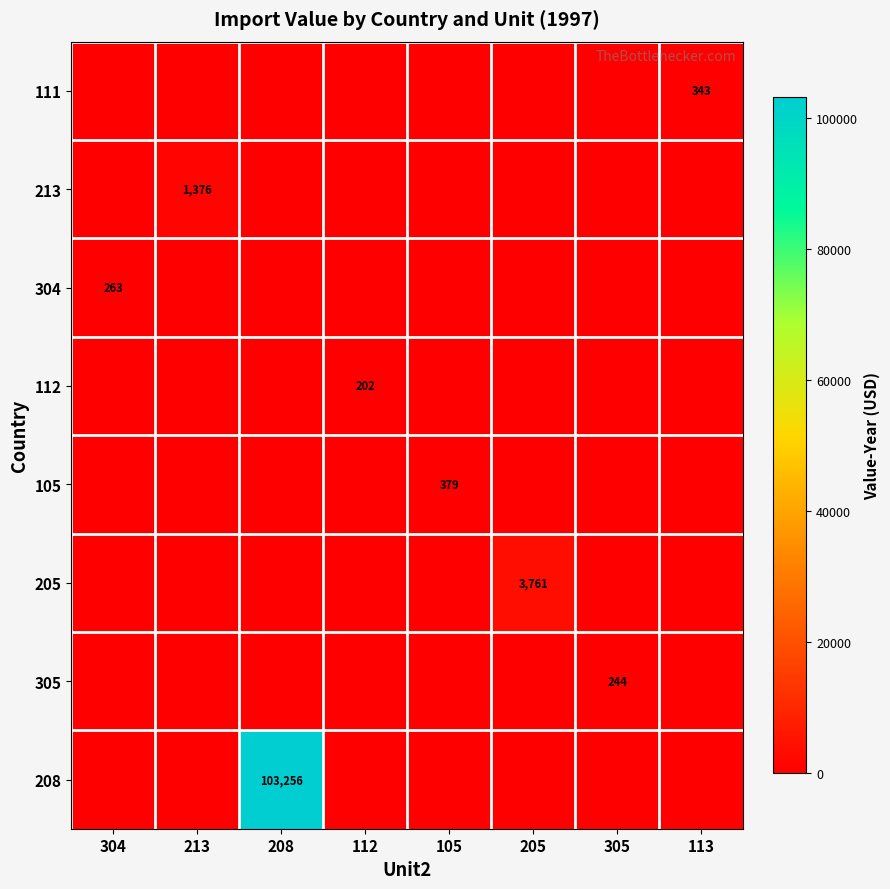

The 208 series shows 103256 at 208. True or false?

True